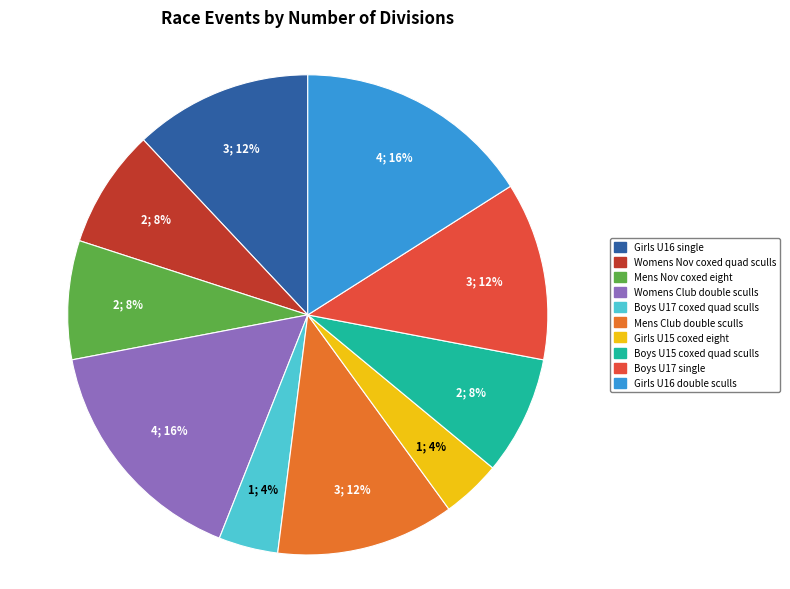

Combined, do Girls U16 double sculls and Girls U16 single account for over 50%?

No